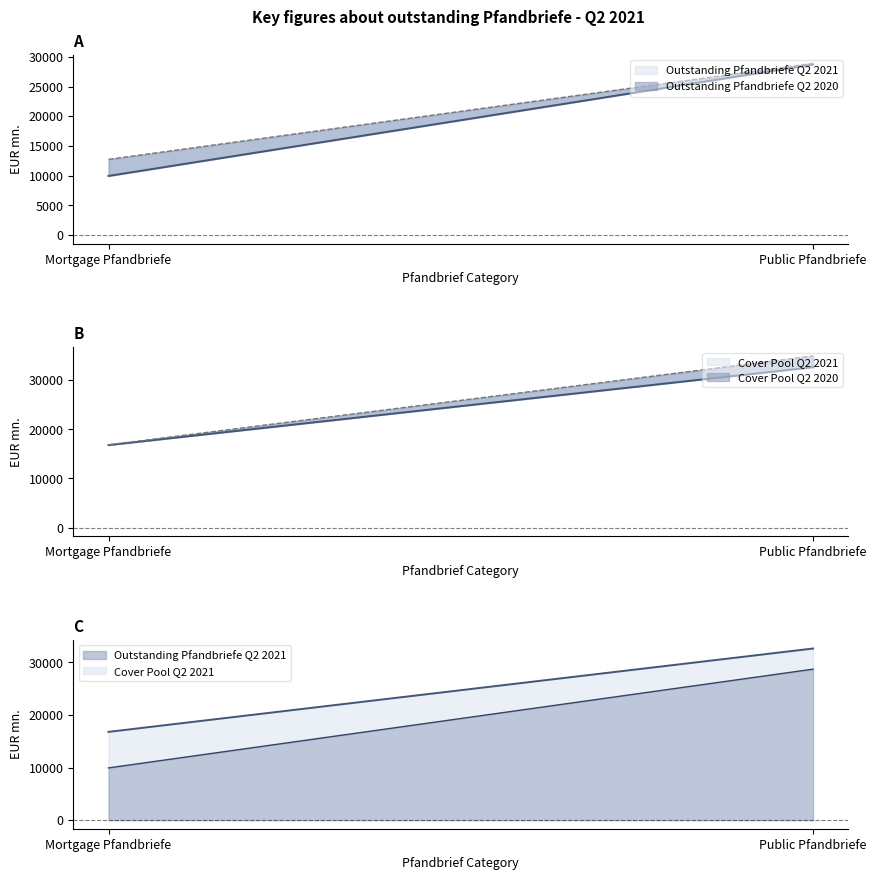

Rank the series by their average value, from lowest to highest.

Outstanding Pfandbriefe Q2 2021, Outstanding Pfandbriefe Q2 2020, Cover Pool Q2 2021, Cover Pool Q2 2020